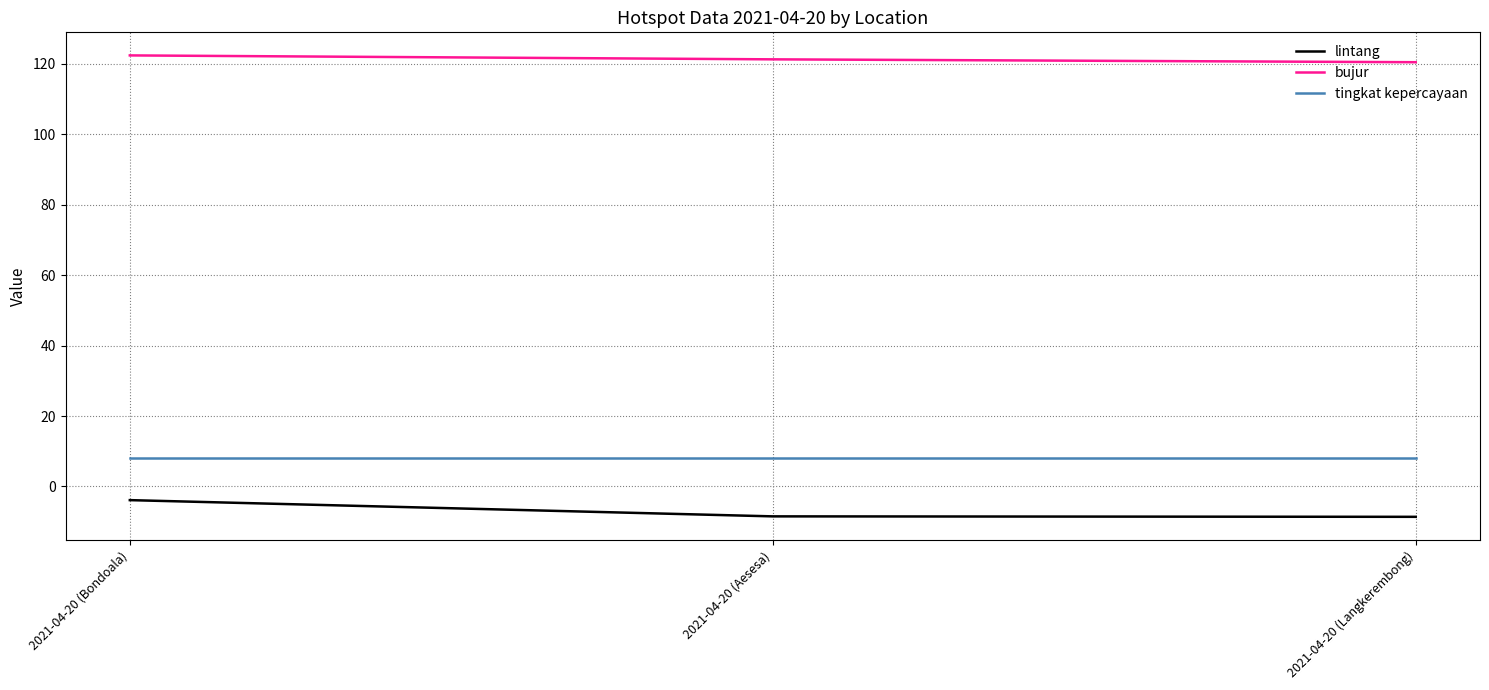

What are all the series names shown in the legend?

lintang, bujur, tingkat kepercayaan